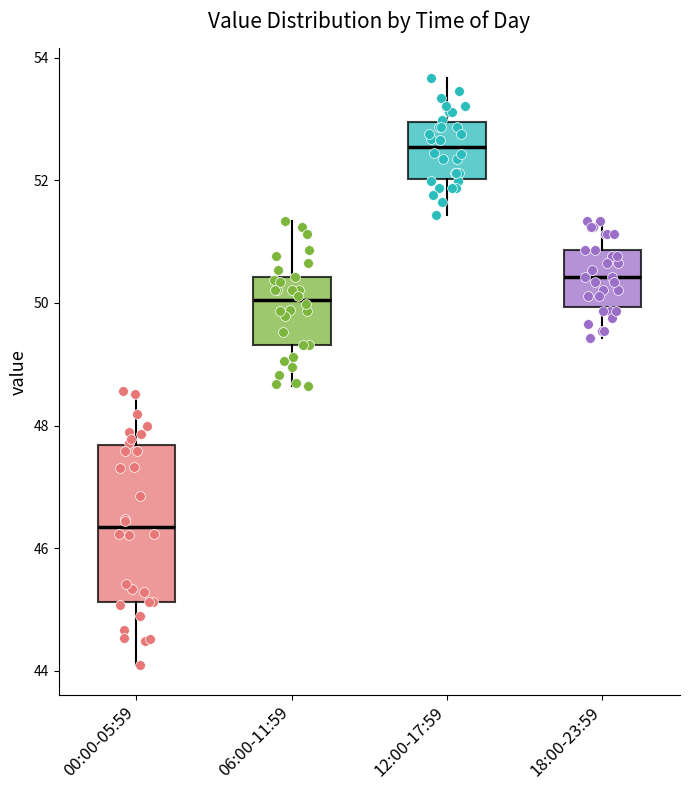

Where is the upper edge of the box for 06:00-11:59 on the y-axis? The values are not printed on the chart, so give them approximately, as read against the axis.

50.4